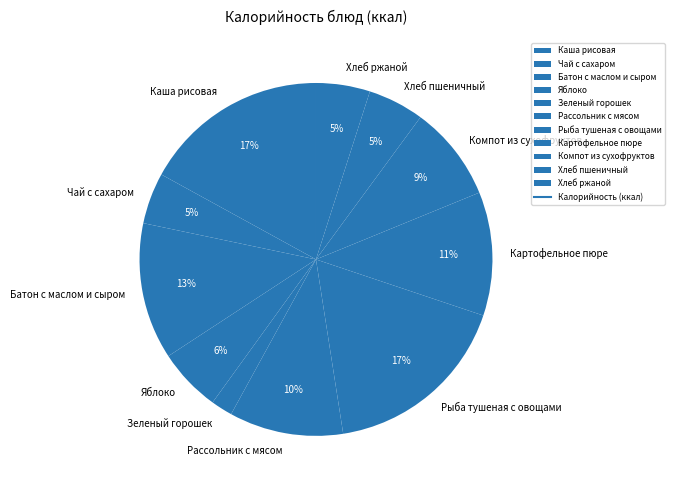

To the nearest percent, what is the average slice percentage?

9%